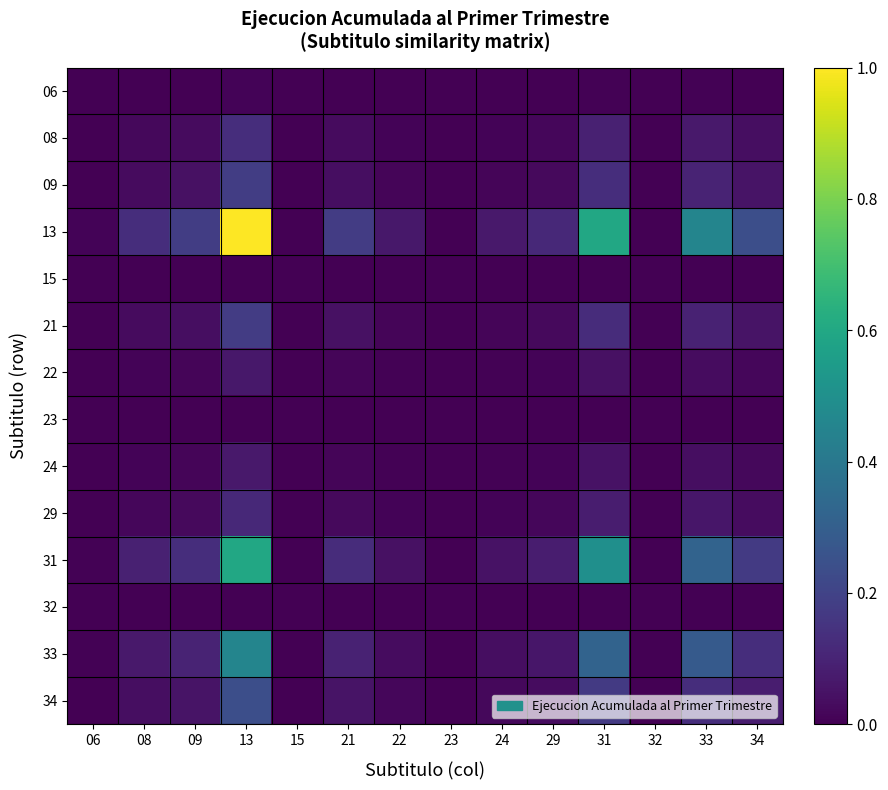

At which category does the chart reach its minimum across all series?

15